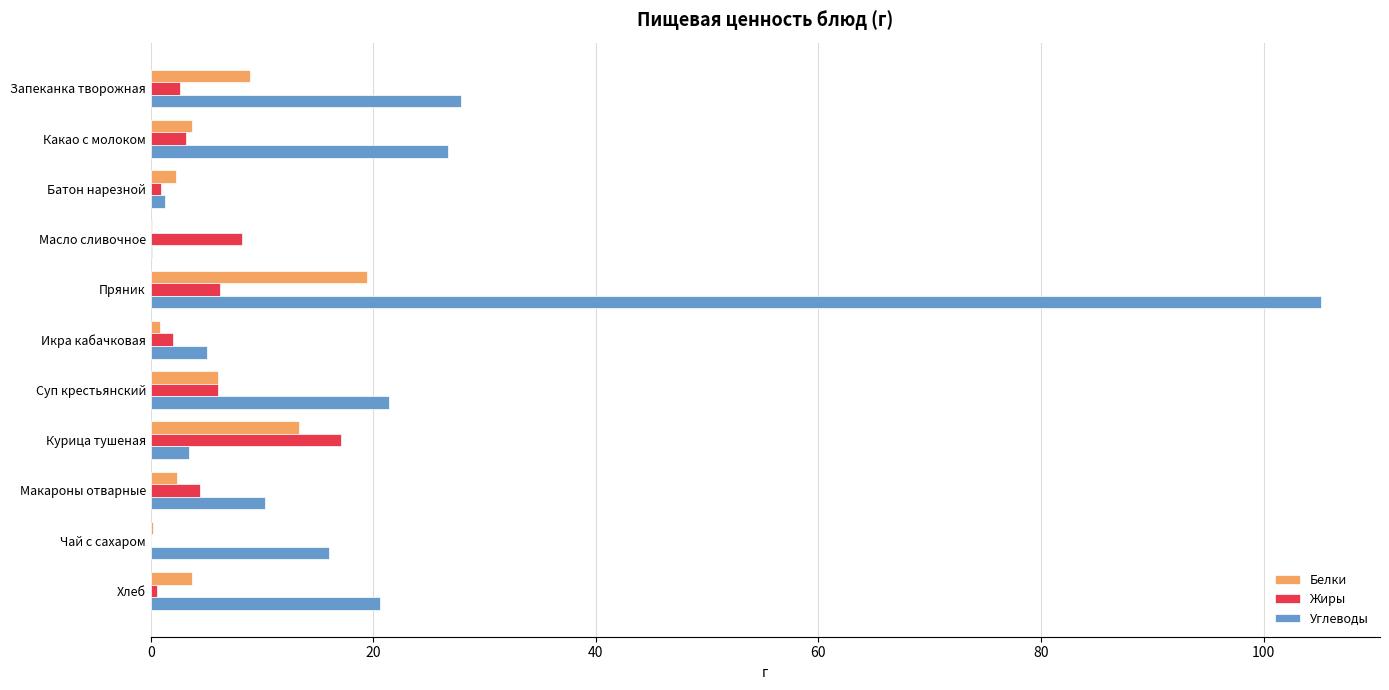

Is it true that Белки equals 6.4 at Пряник?

False